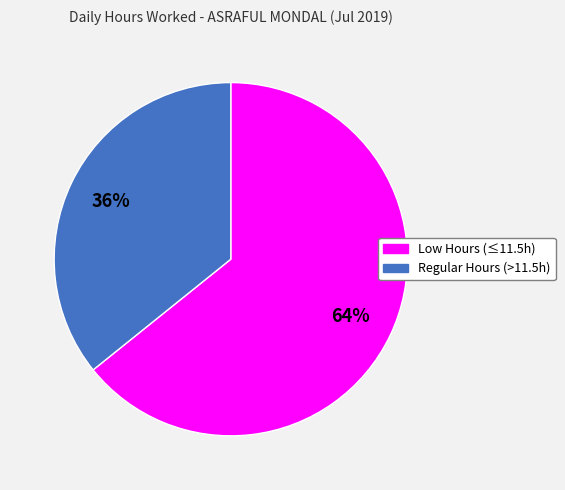

Is there a majority slice in this chart?

Yes